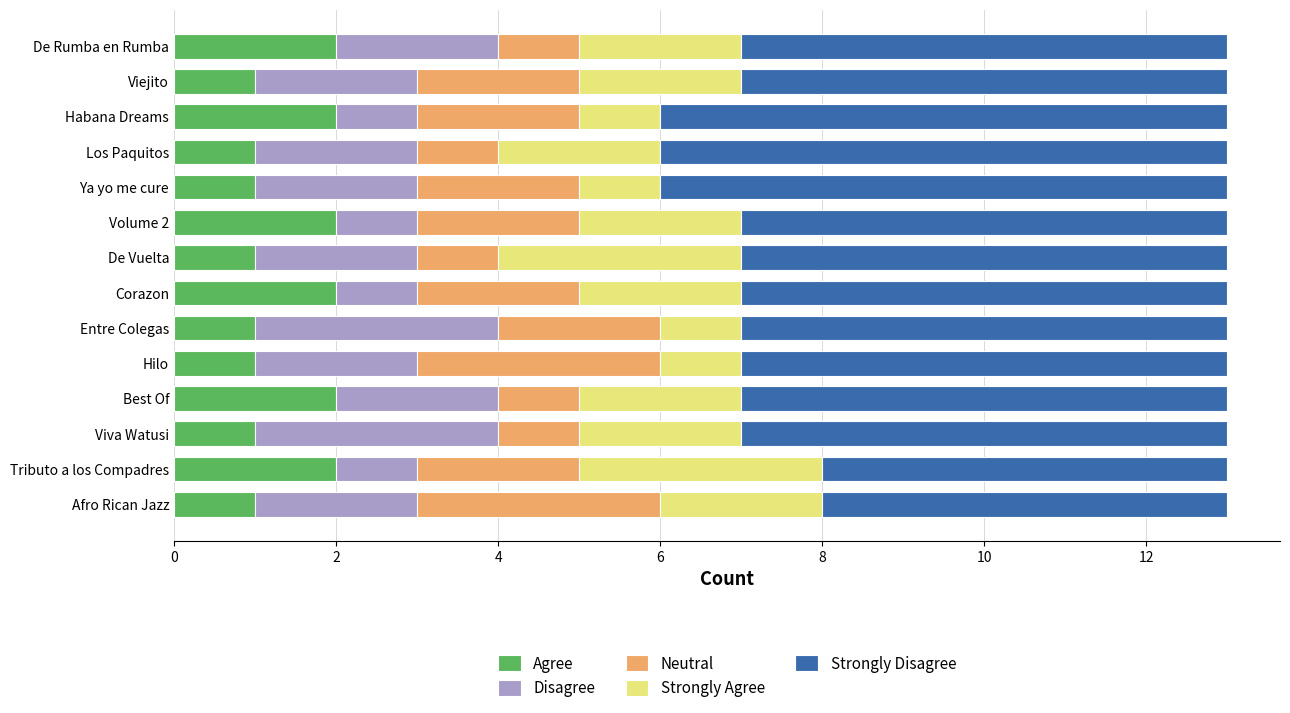

What are all the series names shown in the legend?

Agree, Disagree, Neutral, Strongly Agree, Strongly Disagree